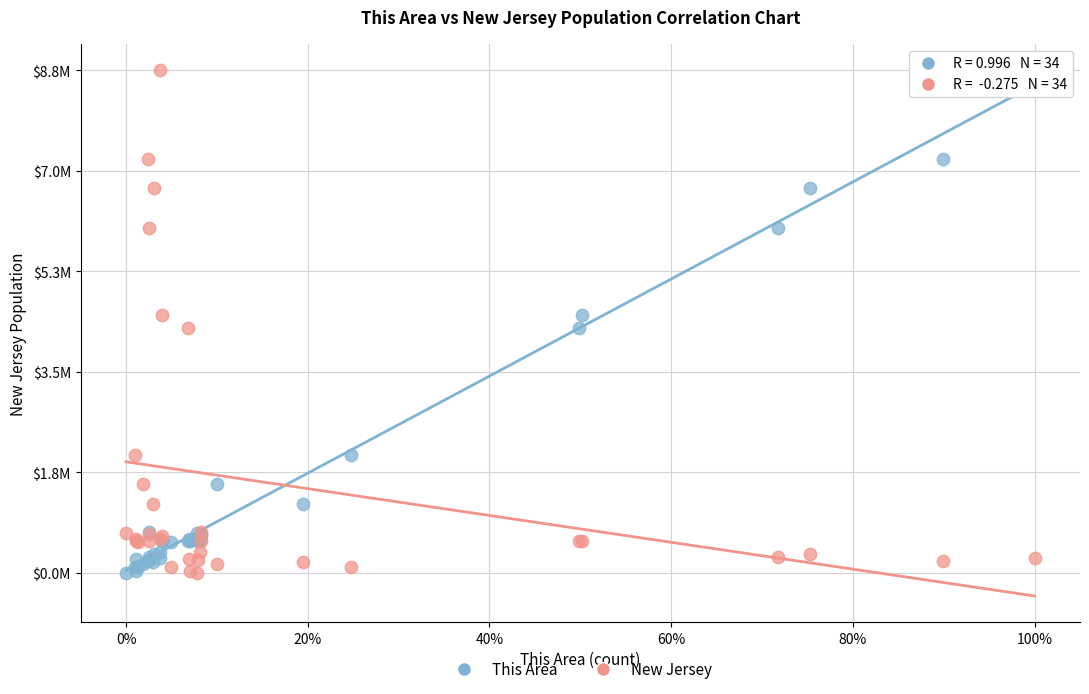

What are all the series names shown in the legend?

This Area, New Jersey